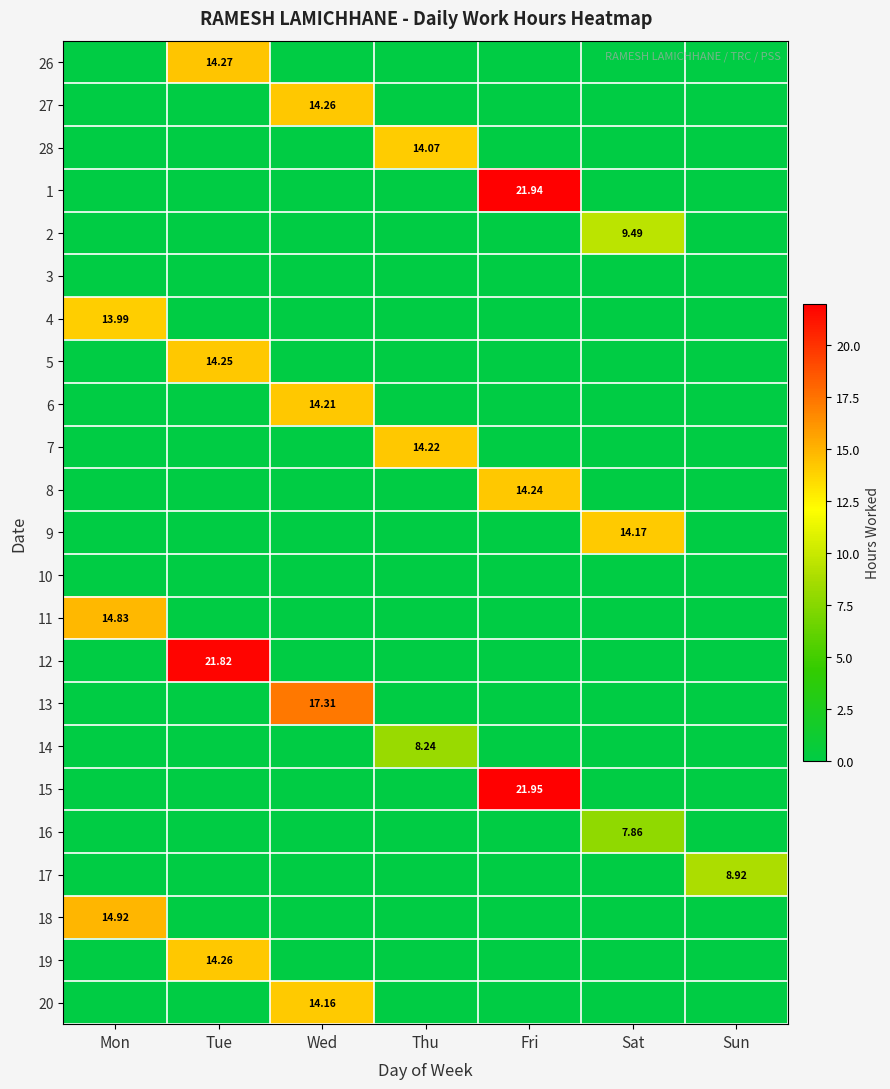

What is the sum of all 27 values?

14.3